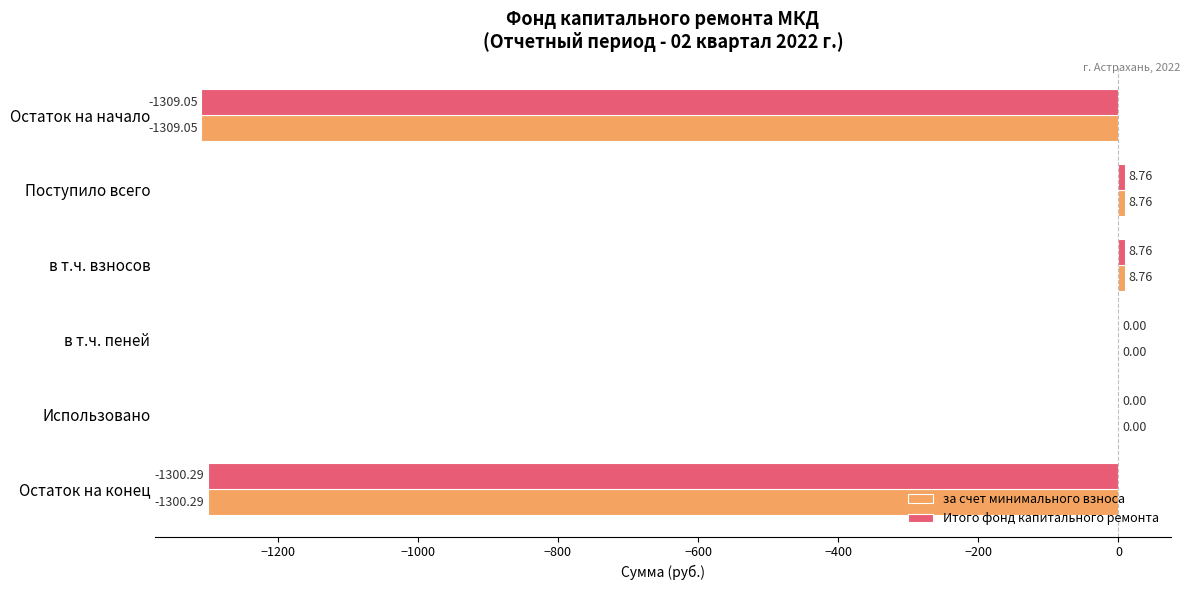

What is the sum of all за счет минимального взноса values?

-2591.8